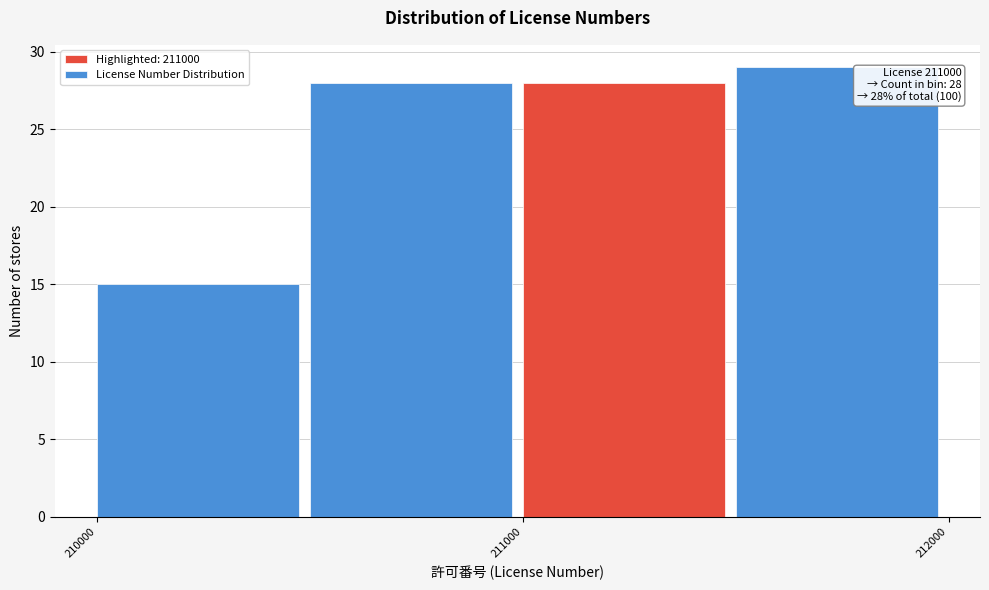

Which range on the x-axis has the tallest bar?

211500 to 212000